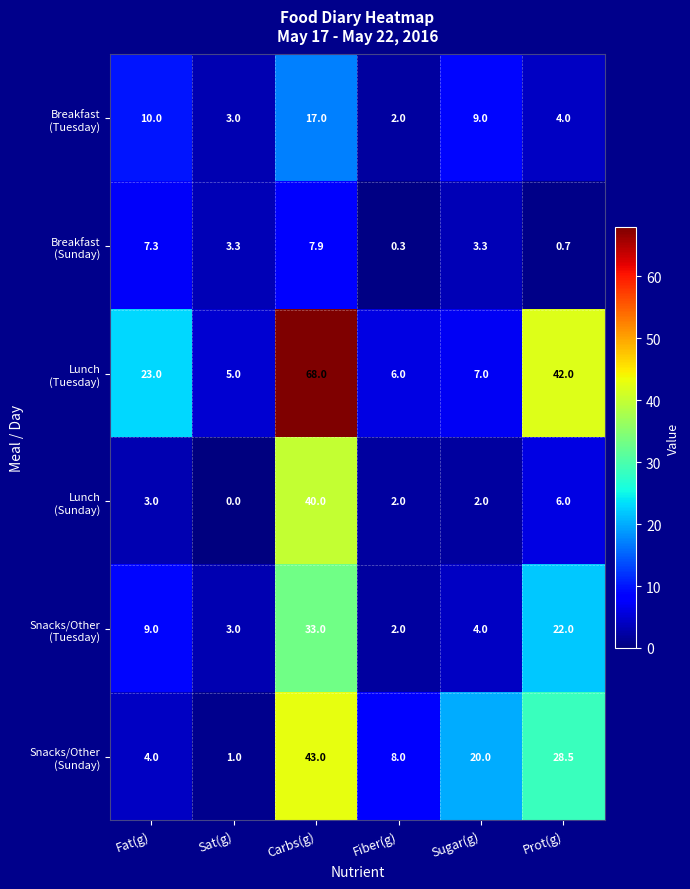

What is the spread (max minus min) of values at Prot(g)?

41.3